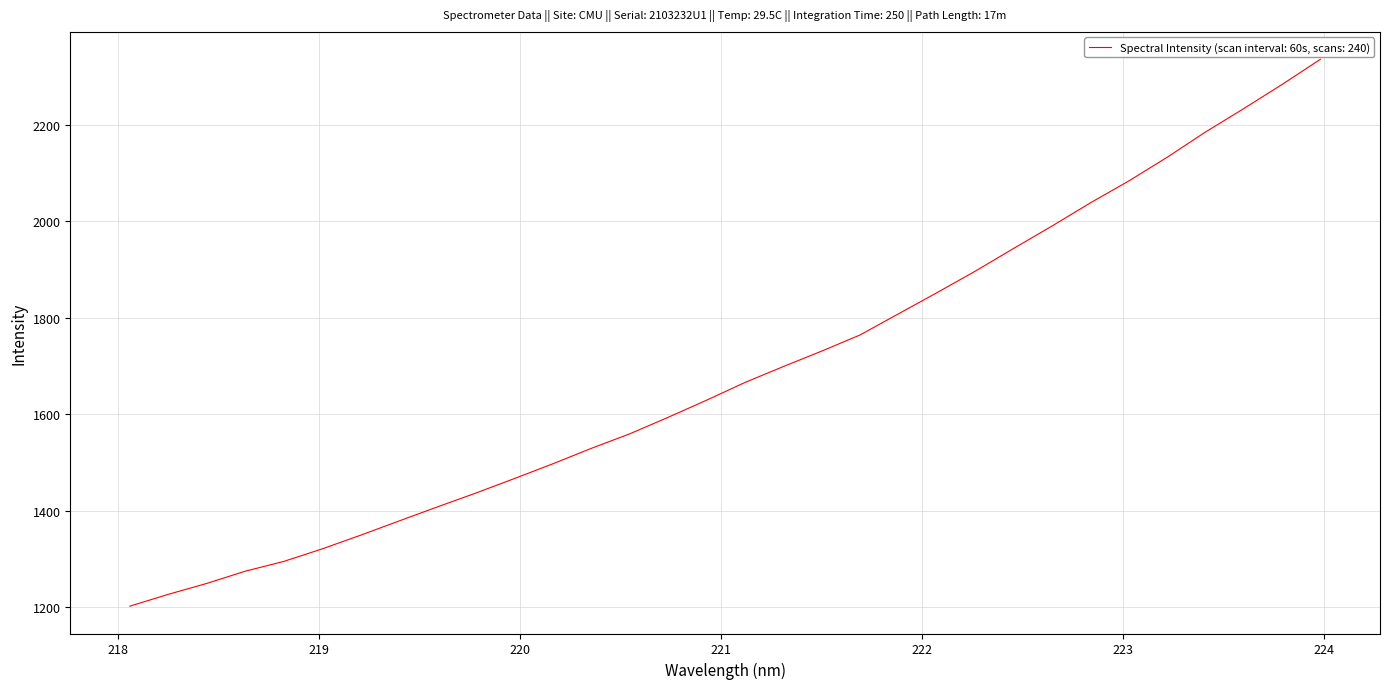

What is the minimum value shown in the chart?

1202.5